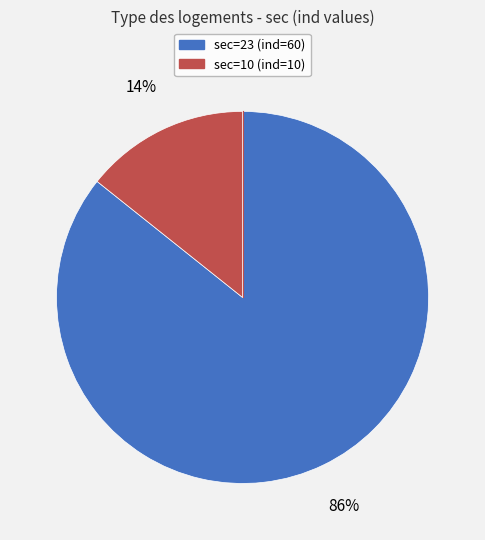

Is there a majority slice in this chart?

Yes